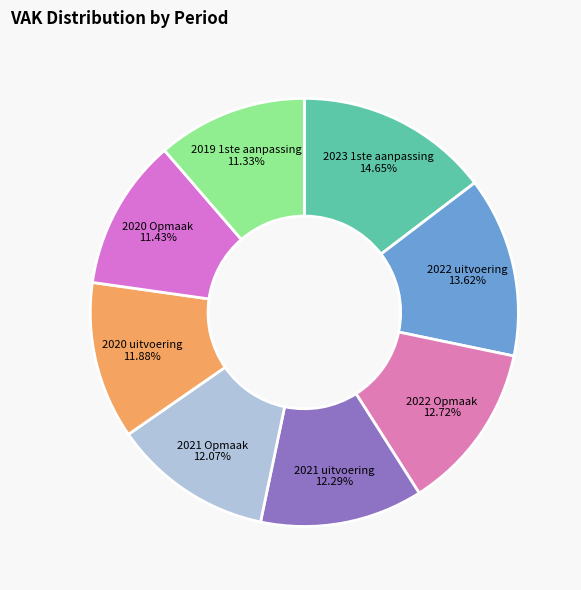

Does any single category account for the majority?

No